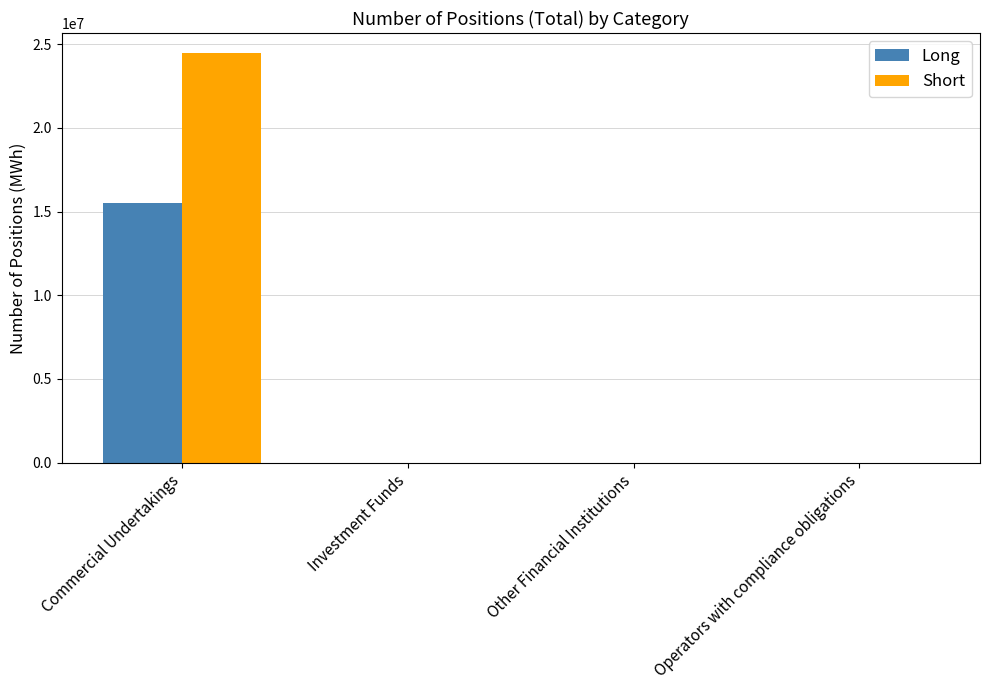

How many series are shown in this chart?

2